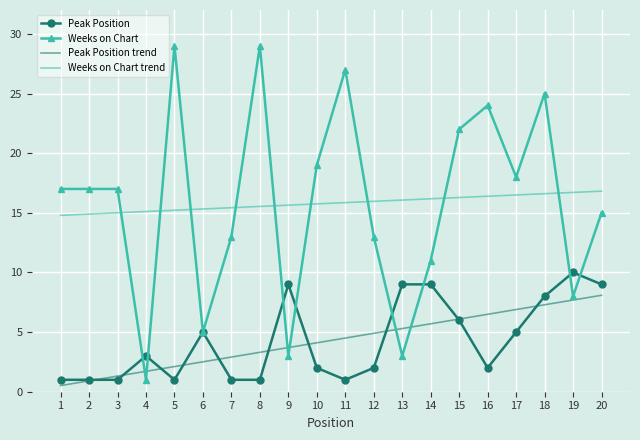

What is the highest value of the Peak Position series?

10.0